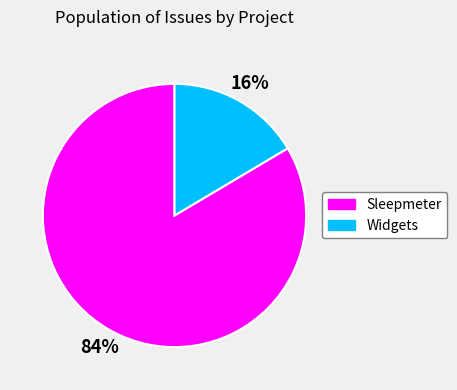

Is there any slice that represents more than half of the pie?

Yes